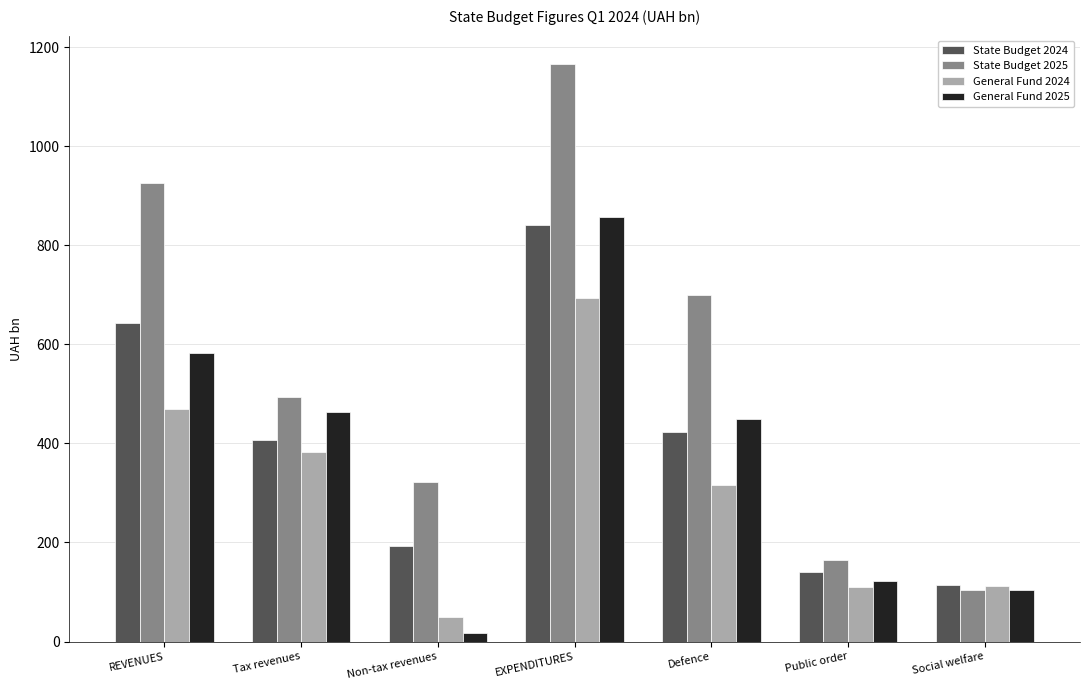

Which category has the highest value in the State Budget 2025 series?

EXPENDITURES